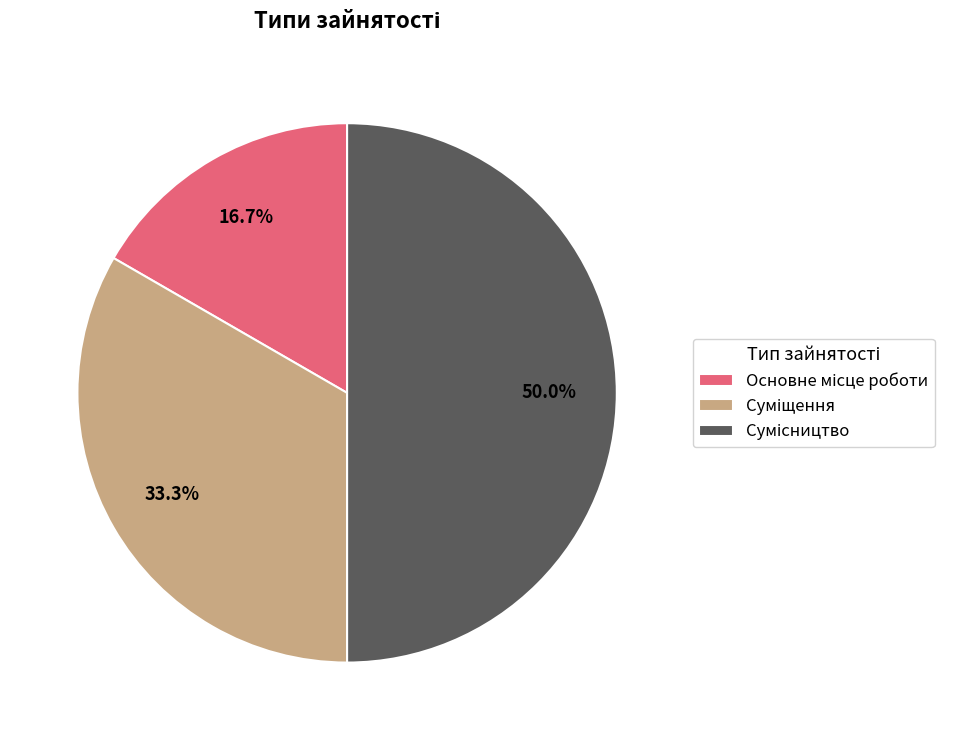

Count the number of slices in the pie.

3